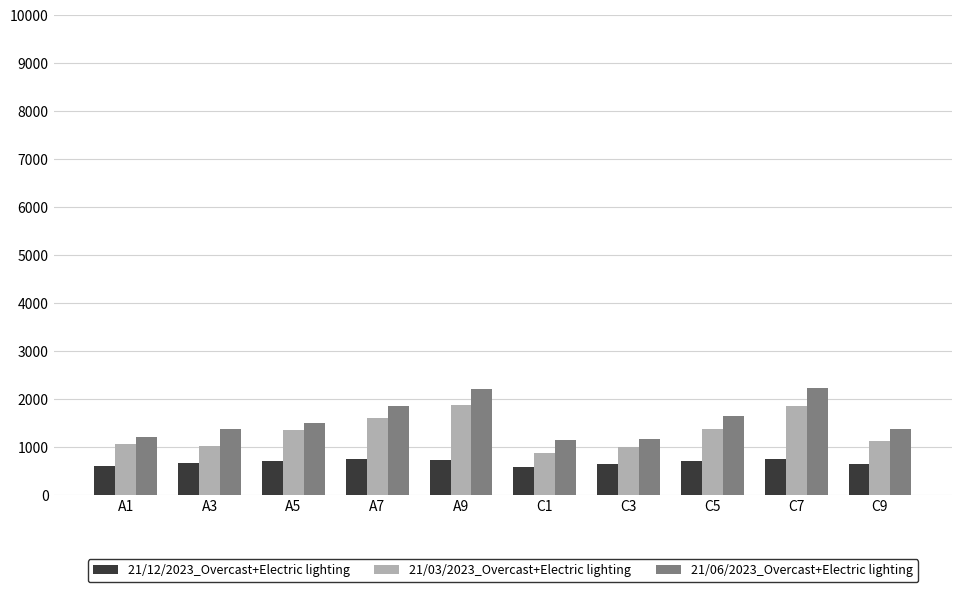

How many groups of bars are there?

10